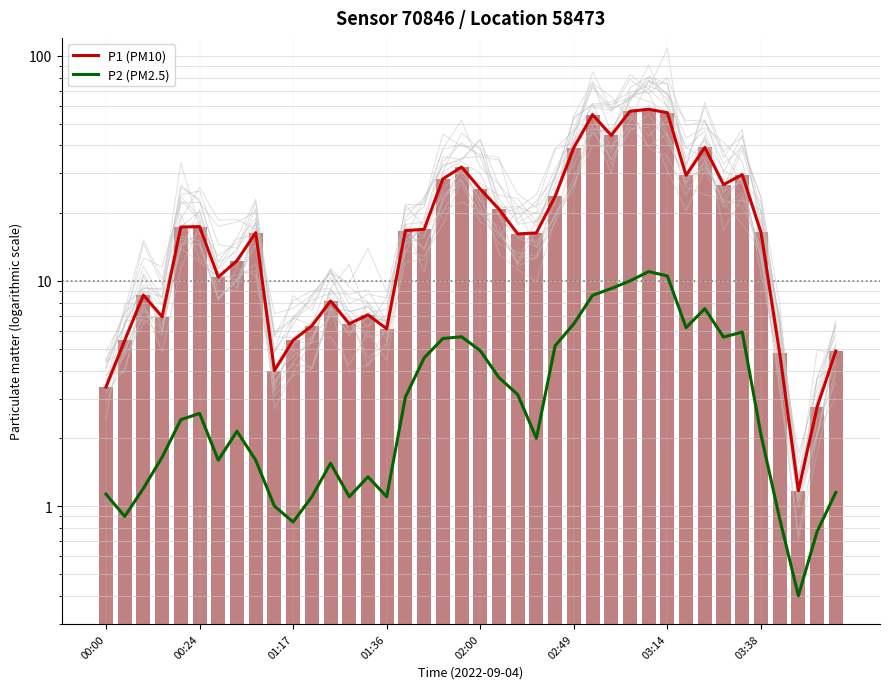

What is the sum of all P1 (PM10) values?

802.0